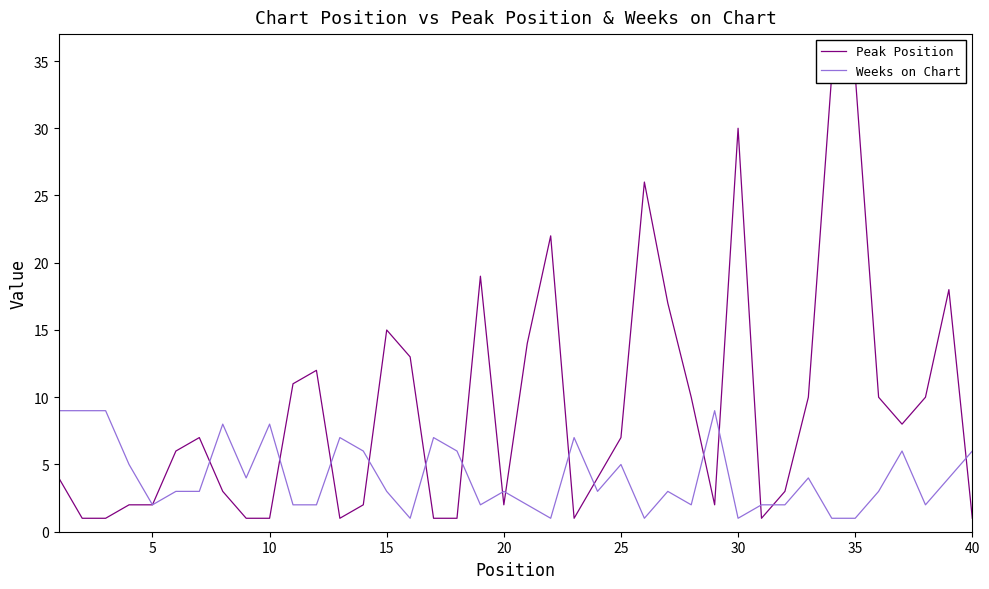

Is it true that Weeks on Chart equals 5 at 20?

False